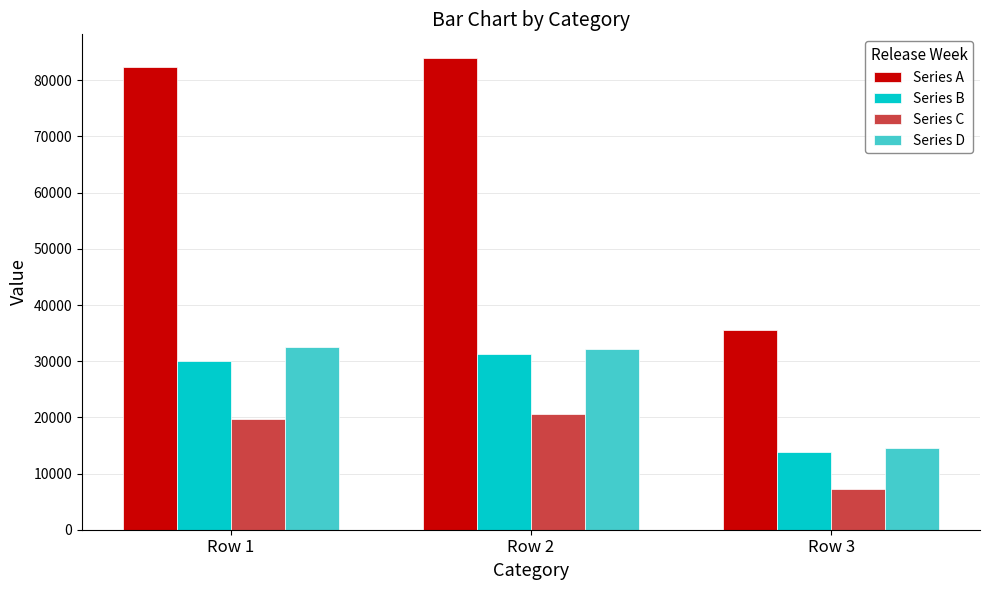

True or false: Series D has a value of 16495 at Row 2.

False